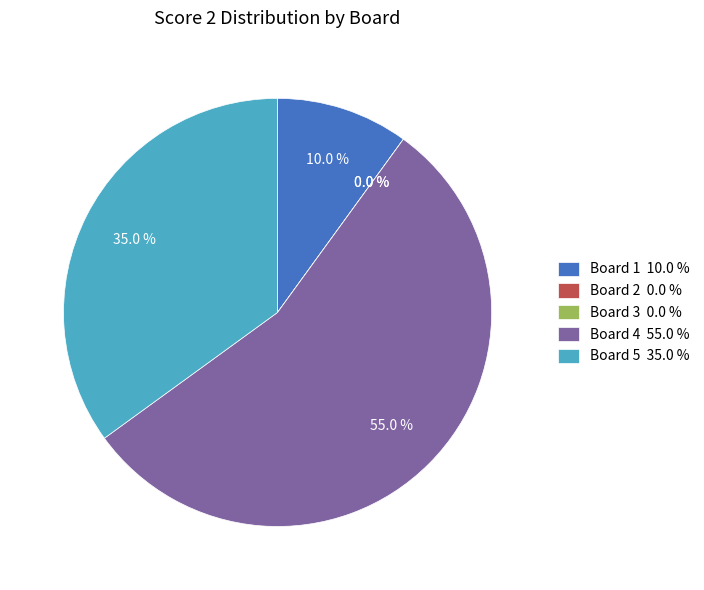

Rank the categories by value from lowest to highest.

Board 2, Board 3, Board 1, Board 5, Board 4